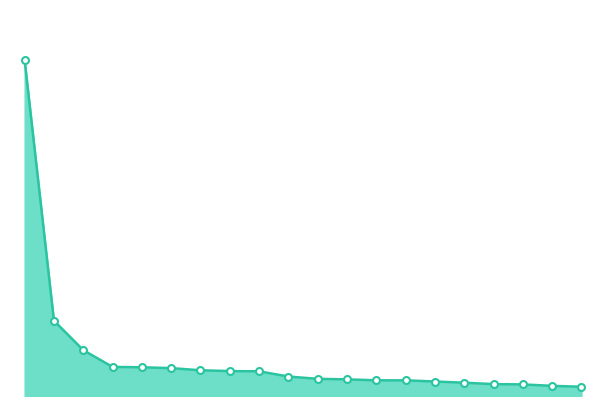

Which label corresponds to the largest value in the chart?

US